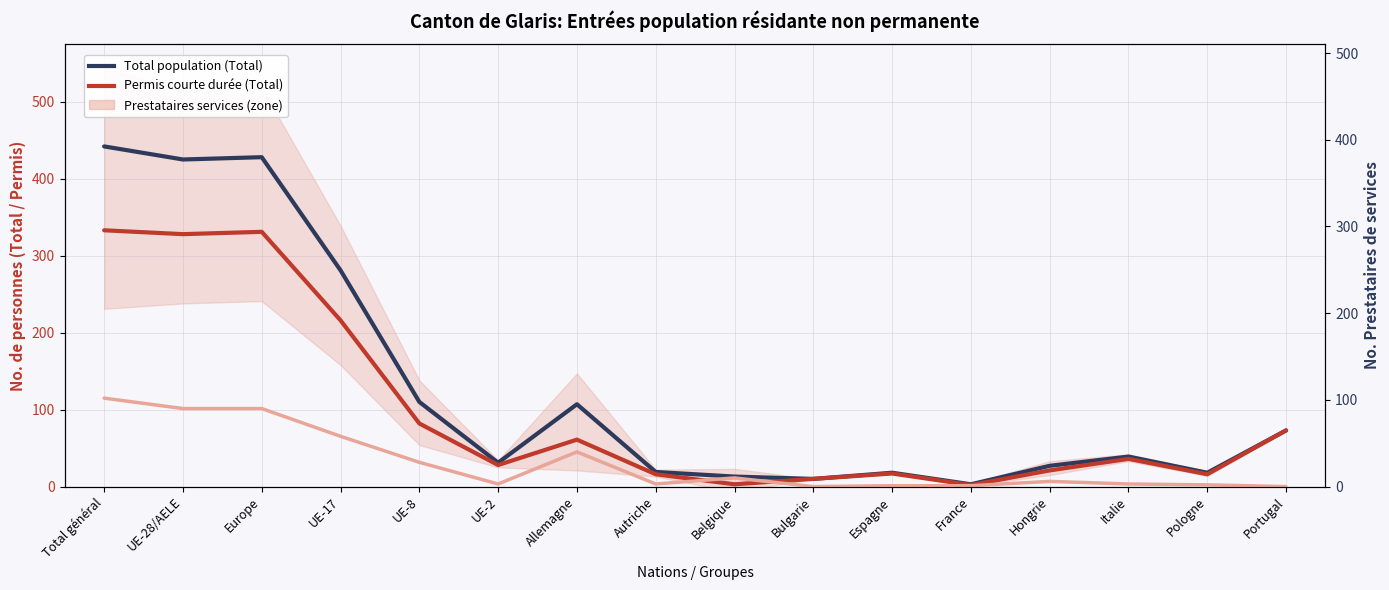

True or false: Total population (Total) and Prestataires services (Total) intersect in this chart.

False